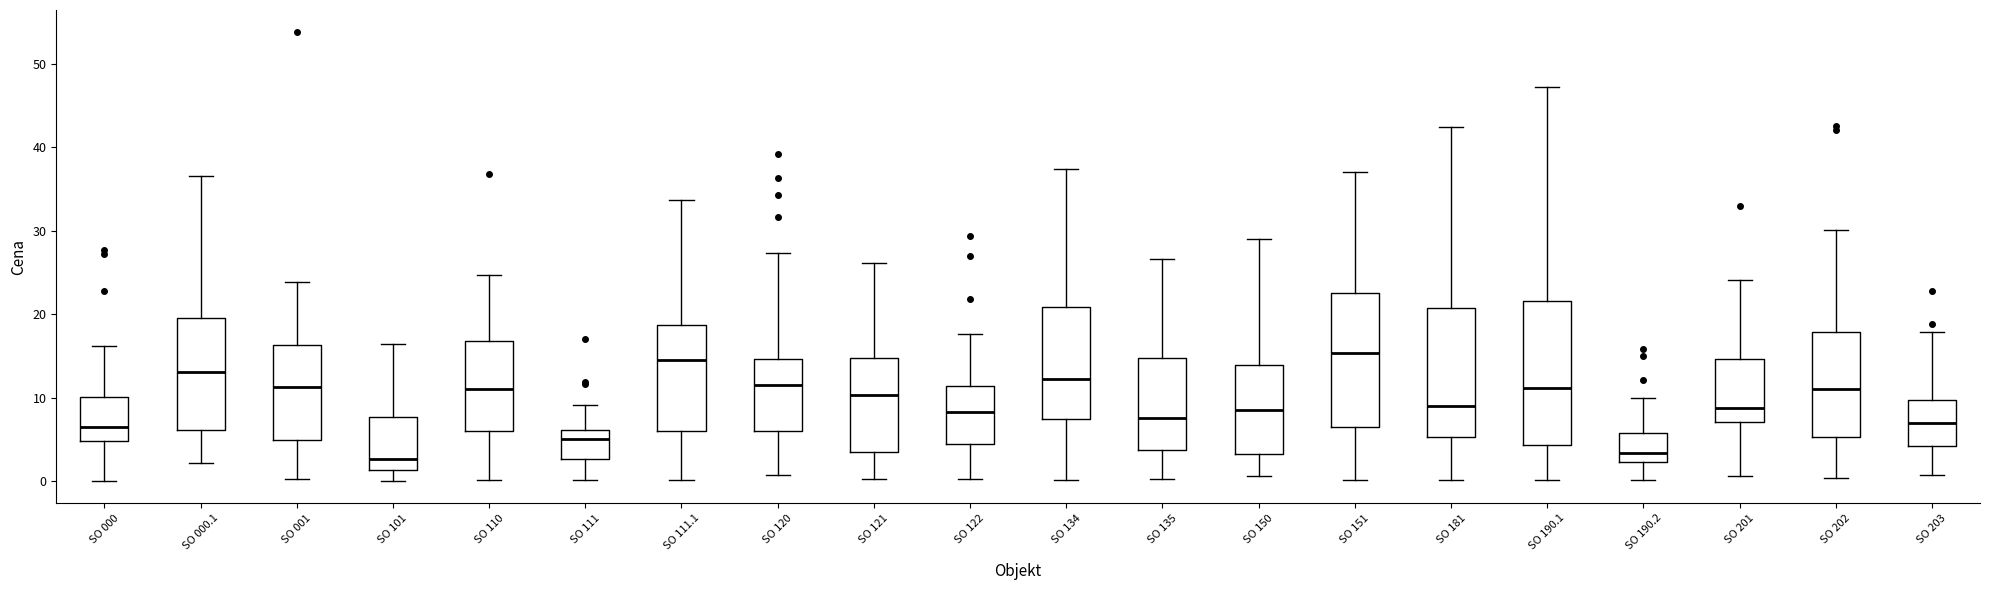

Reading left to right, read every box against the y-axis: the position of its median line, the range the box covers, and the ends of its whiskers. The values are not printed on the chart, so give them approximately, as read against the axis.

SO 000: median 7, box 5 to 10, whiskers 0 to 16
SO 000.1: median 13, box 6 to 20, whiskers 2 to 37
SO 001: median 11, box 5 to 16, whiskers 0 to 24
SO 101: median 3, box 1 to 8, whiskers 0 to 16
SO 110: median 11, box 6 to 17, whiskers 0 to 25
SO 111: median 5, box 3 to 6, whiskers 0 to 9
SO 111.1: median 14, box 6 to 19, whiskers 0 to 34
SO 120: median 12, box 6 to 15, whiskers 1 to 27
SO 121: median 10, box 4 to 15, whiskers 0 to 26
SO 122: median 8, box 4 to 11, whiskers 0 to 18
SO 134: median 12, box 7 to 21, whiskers 0 to 37
SO 135: median 8, box 4 to 15, whiskers 0 to 27
SO 150: median 9, box 3 to 14, whiskers 1 to 29
SO 151: median 15, box 7 to 23, whiskers 0 to 37
SO 181: median 9, box 5 to 21, whiskers 0 to 42
SO 190.1: median 11, box 4 to 22, whiskers 0 to 47
SO 190.2: median 3, box 2 to 6, whiskers 0 to 10
SO 201: median 9, box 7 to 15, whiskers 1 to 24
SO 202: median 11, box 5 to 18, whiskers 0 to 30
SO 203: median 7, box 4 to 10, whiskers 1 to 18